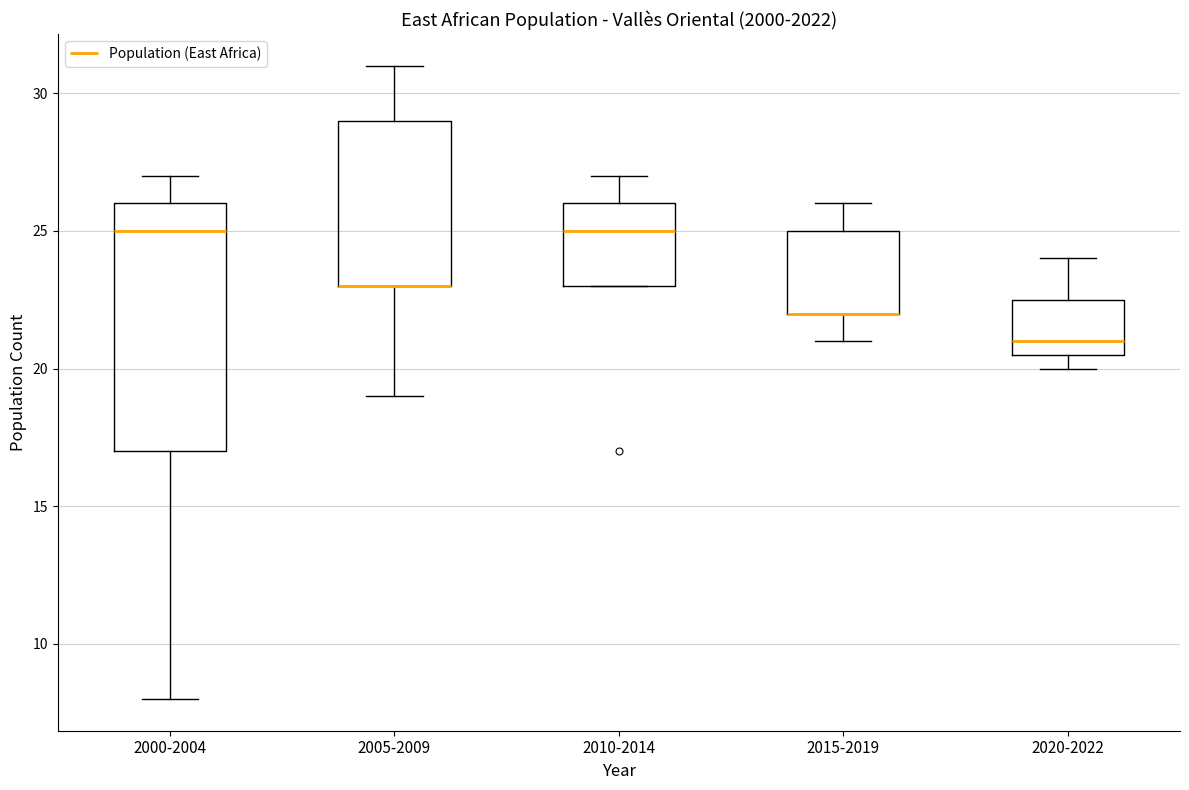

Where is the upper edge of the box for 2015-2019 on the y-axis? The values are not printed on the chart, so give them approximately, as read against the axis.

25.0